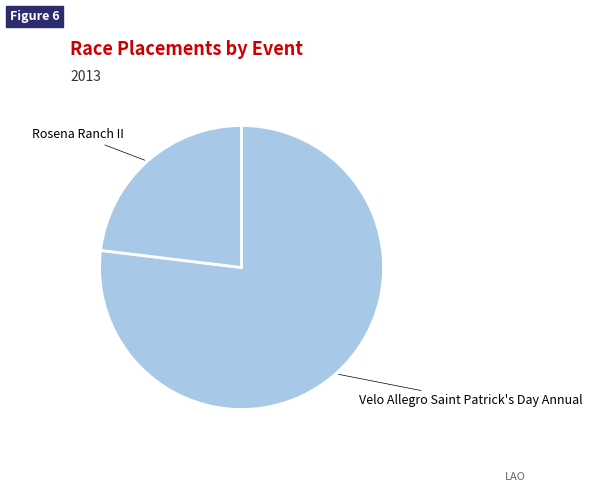

What is the largest slice in the pie chart?

Velo Allegro Saint Patrick's Day Annual